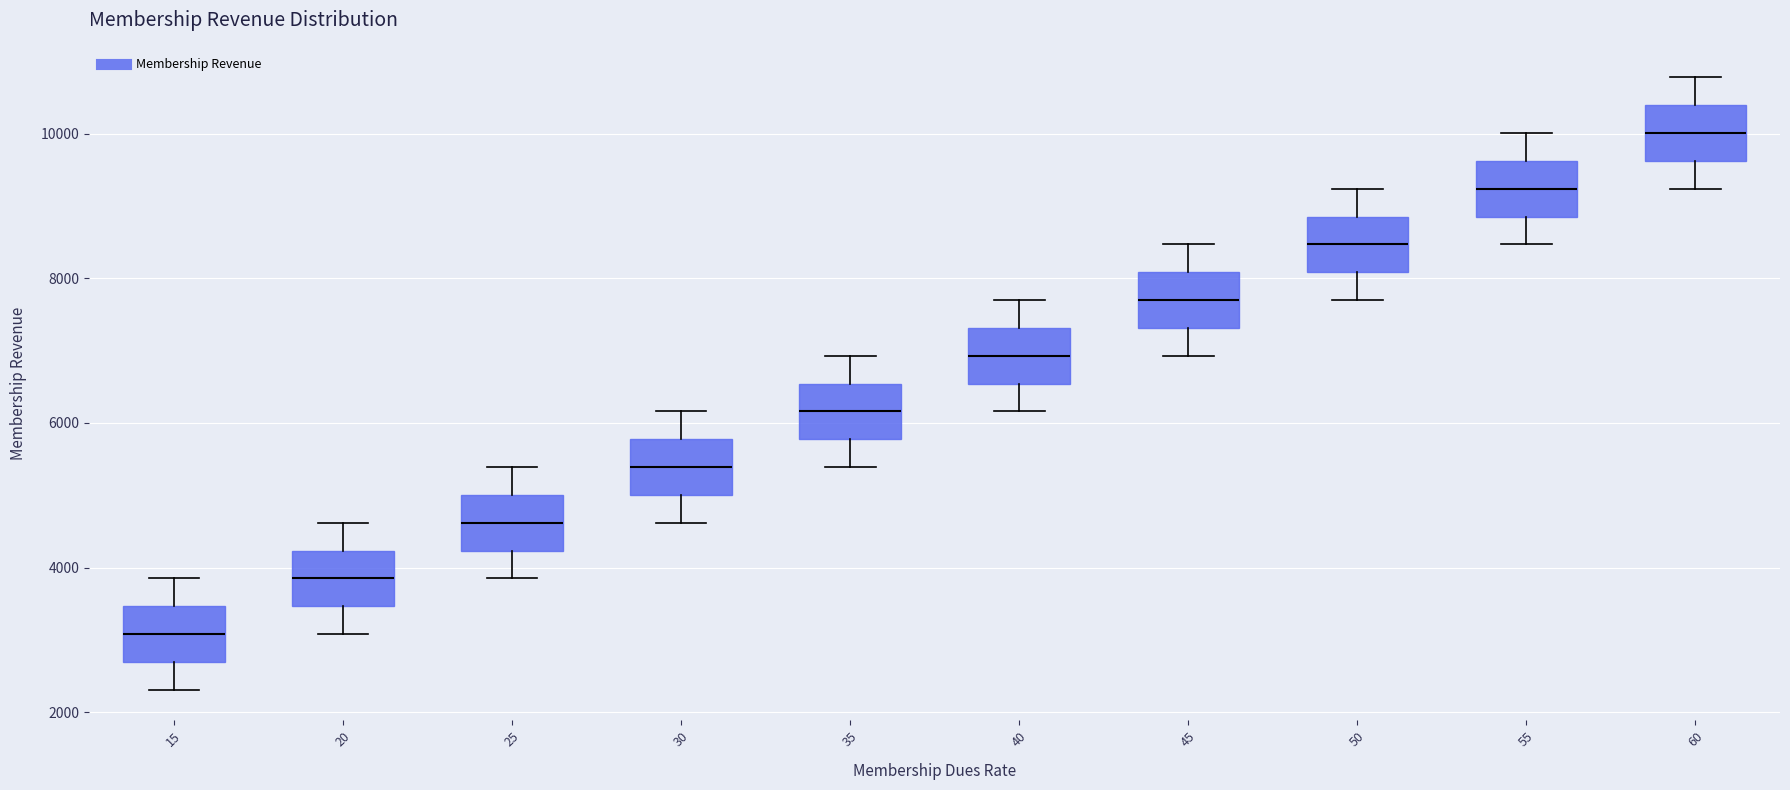

Which box's median line is the lowest?

15